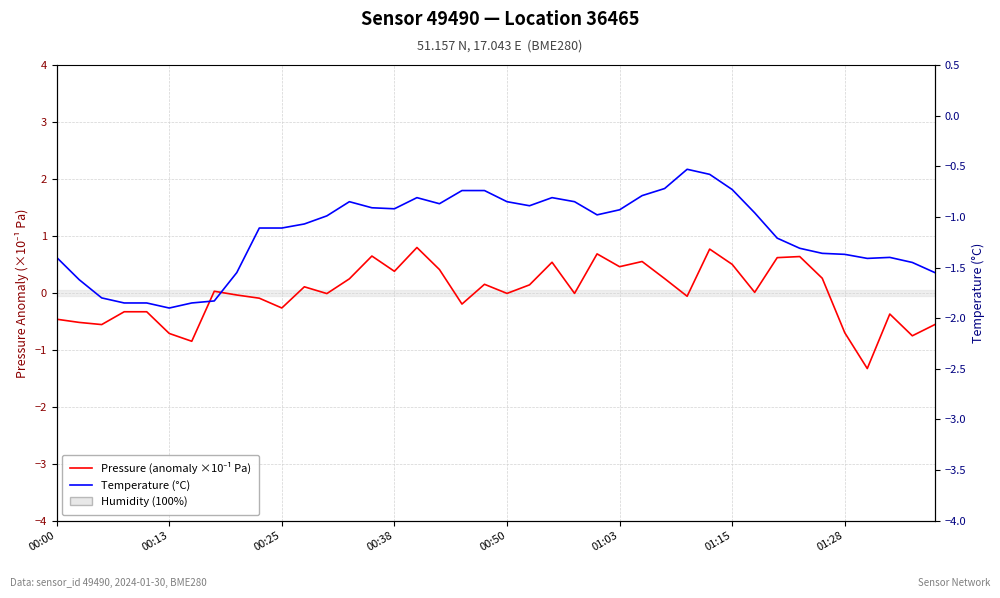

Which category has the highest value across all series?

16